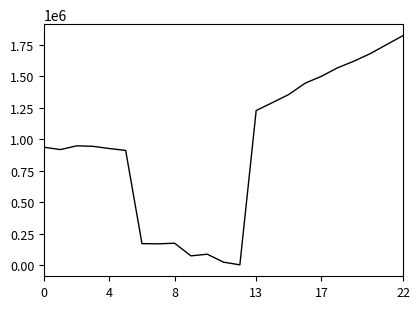

What is the greatest value displayed?

1822171